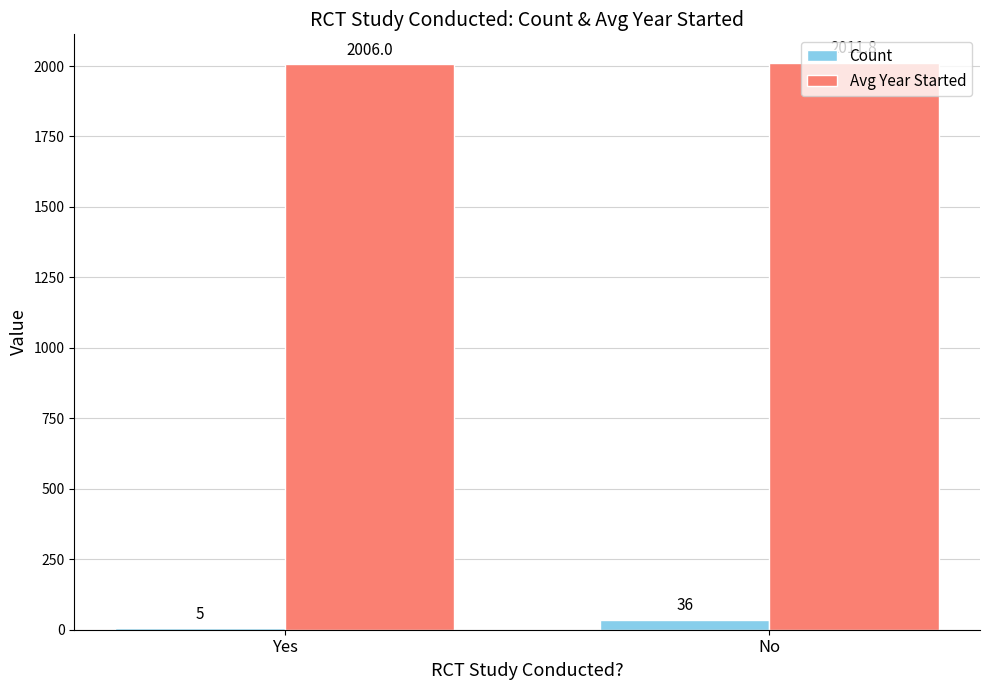

The value of Avg Year Started at No is 1321.4. True or false?

False